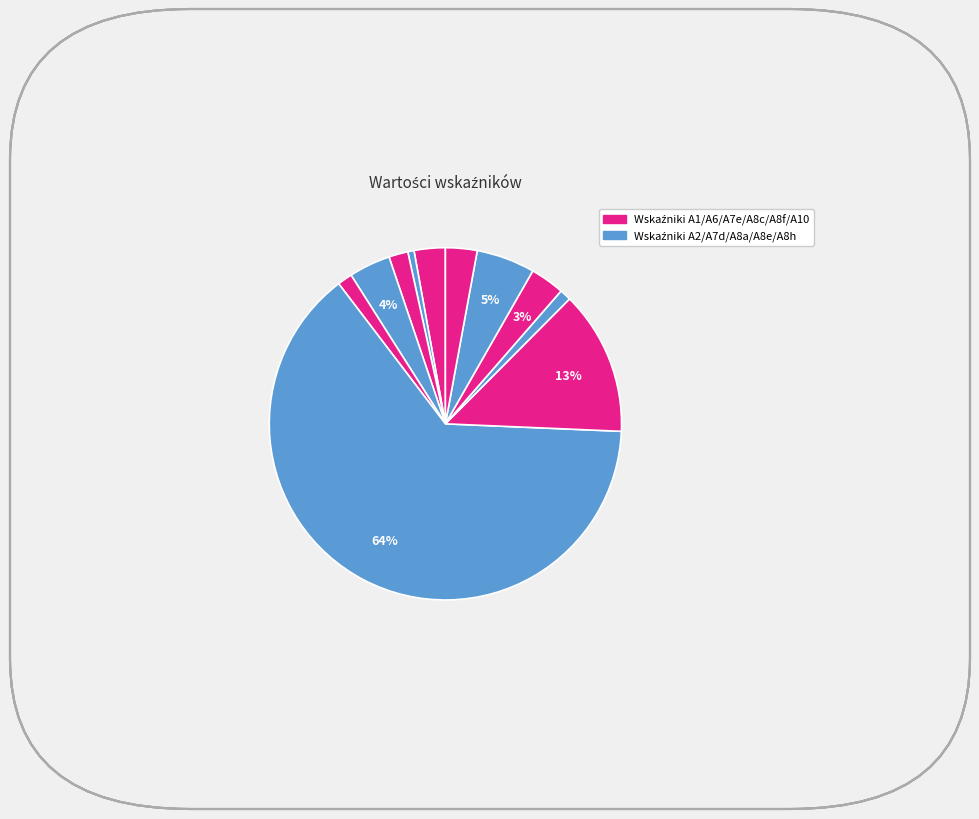

To the nearest percent, what is the average slice percentage?

9%